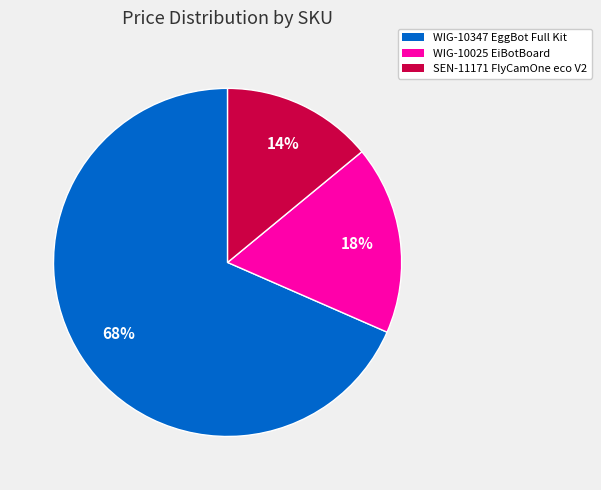

Which has a higher value, SEN-11171 FlyCamOne eco V2 or WIG-10347 EggBot Full Kit?

WIG-10347 EggBot Full Kit